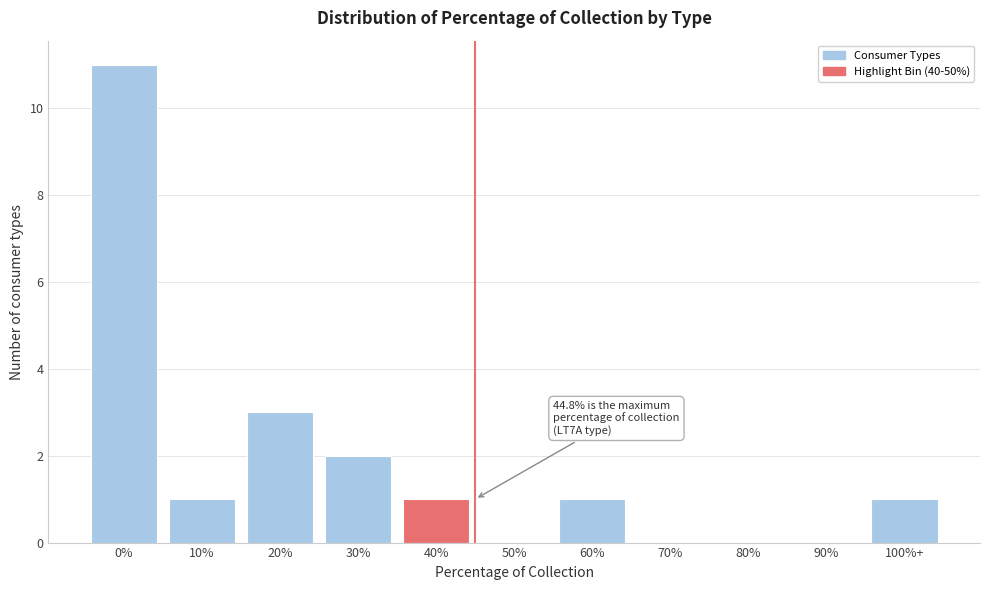

Reading left to right, what are all the values shown in this chart?

0%=11	10%=1	20%=3	30%=2	40%=1	50%=0	60%=1	70%=0	80%=0	90%=0	100%+=1